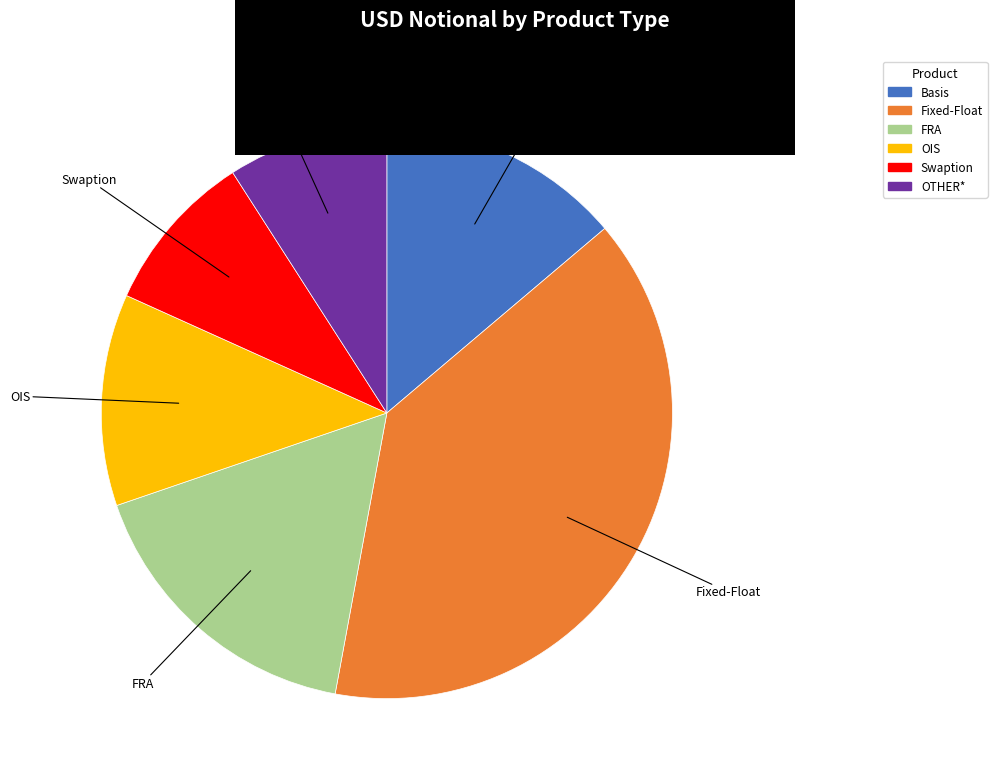

Do Swaption and FRA together represent more than half of the pie?

No